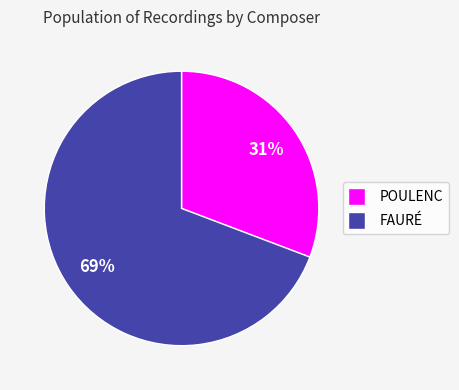

Between FAURÉ and POULENC, which is larger?

FAURÉ